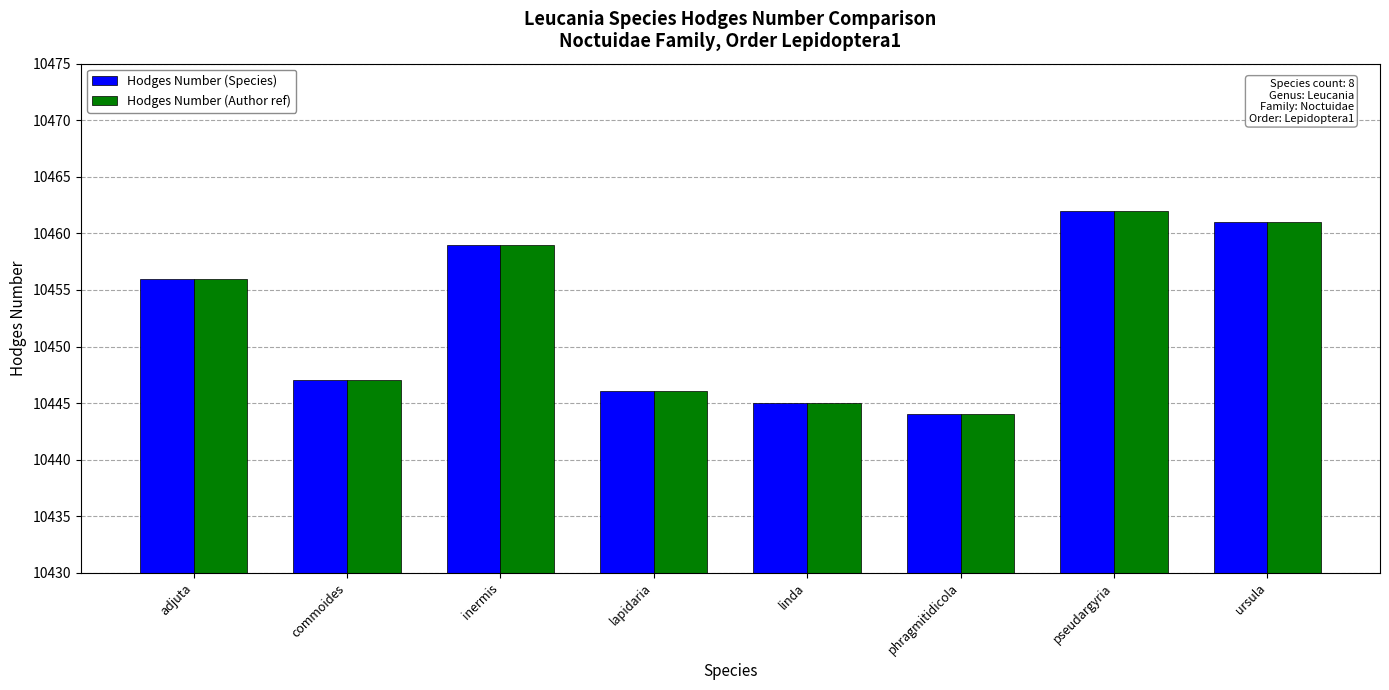

What is the difference between the maximum and minimum values in the Hodges Number (Species) series?

18.0